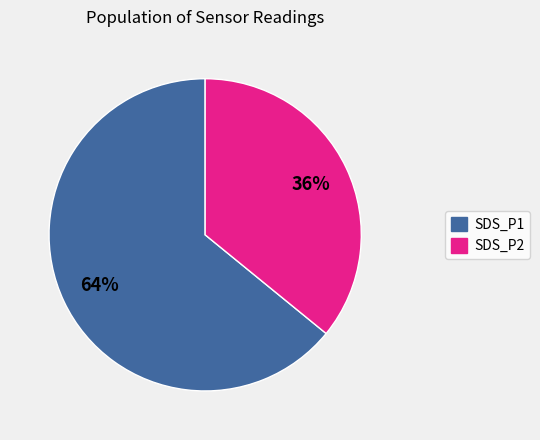

Is it true that SDS_P1 is 64% of the pie?

True